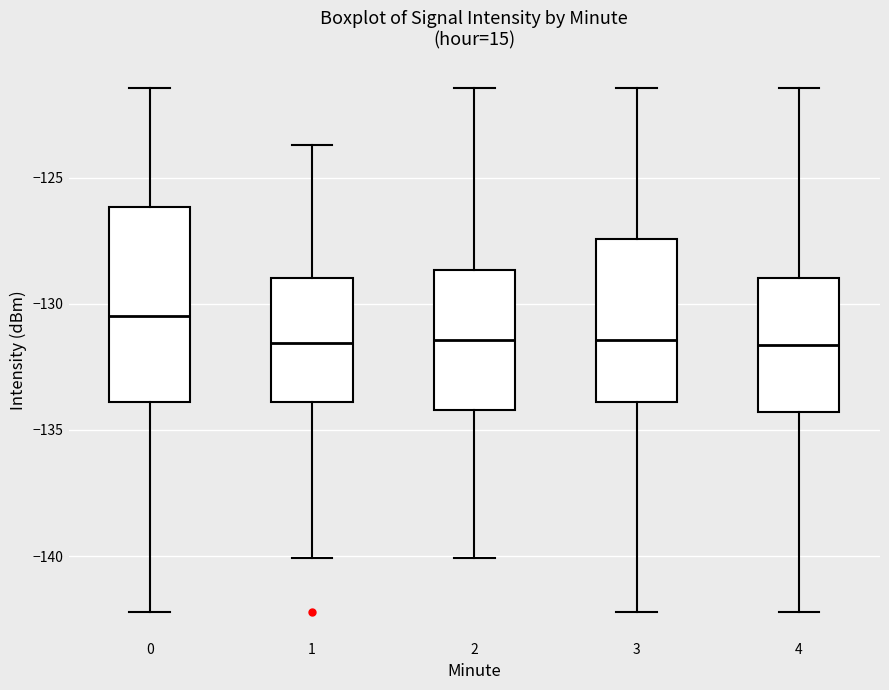

Reading left to right, read every box against the y-axis: the position of its median line, the range the box covers, and the ends of its whiskers. The values are not printed on the chart, so give them approximately, as read against the axis.

0: median -130.5, box -134.0 to -126.0, whiskers -142.0 to -121.5
1: median -131.5, box -134.0 to -129.0, whiskers -140.0 to -123.5
2: median -131.5, box -134.0 to -128.5, whiskers -140.0 to -121.5
3: median -131.5, box -134.0 to -127.5, whiskers -142.0 to -121.5
4: median -131.5, box -134.5 to -129.0, whiskers -142.0 to -121.5